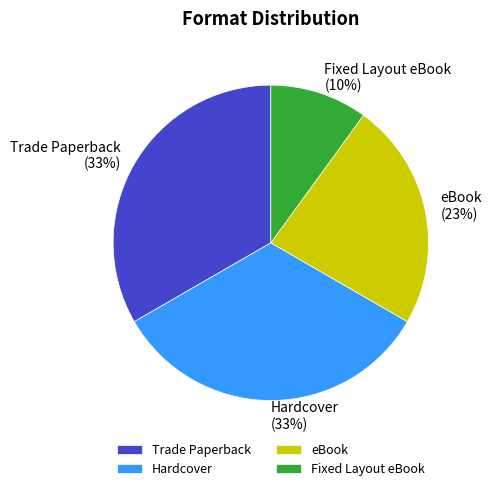

Do Fixed Layout eBook and Hardcover together represent more than half of the pie?

No